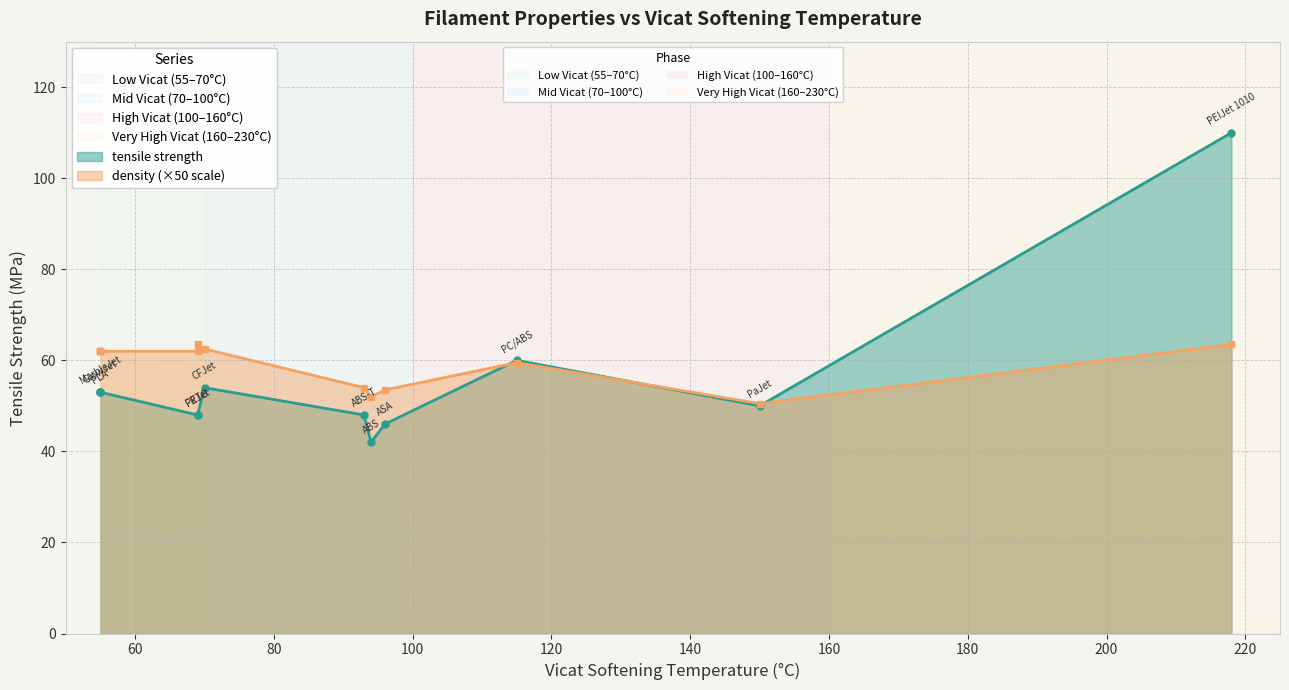

What is the value of the tensile strength point at the 6th from the left?

53.0